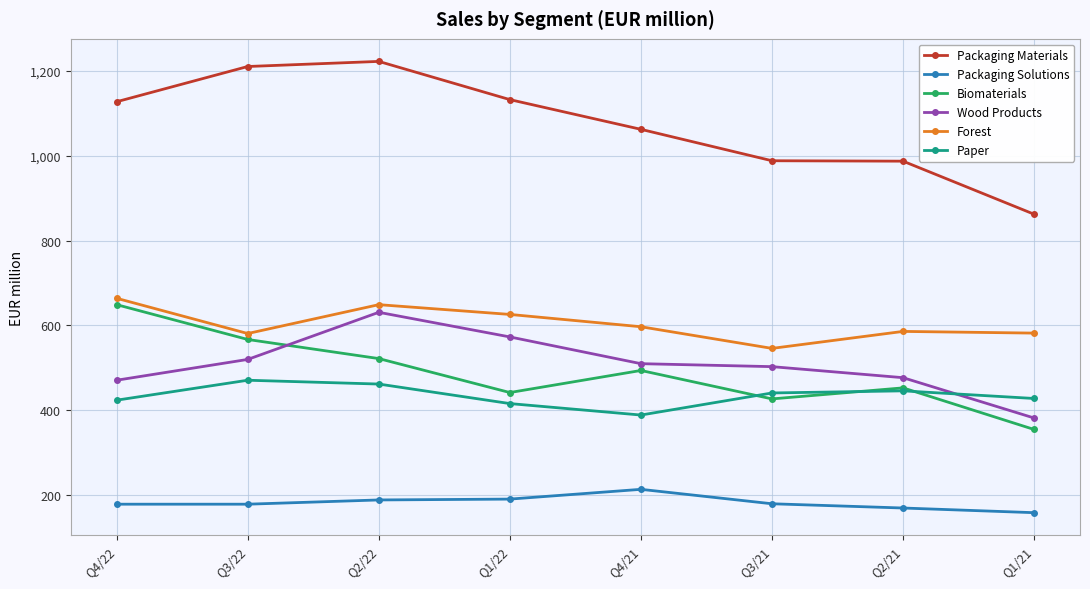

What is the difference between the maximum and minimum values in the Packaging Solutions series?

55